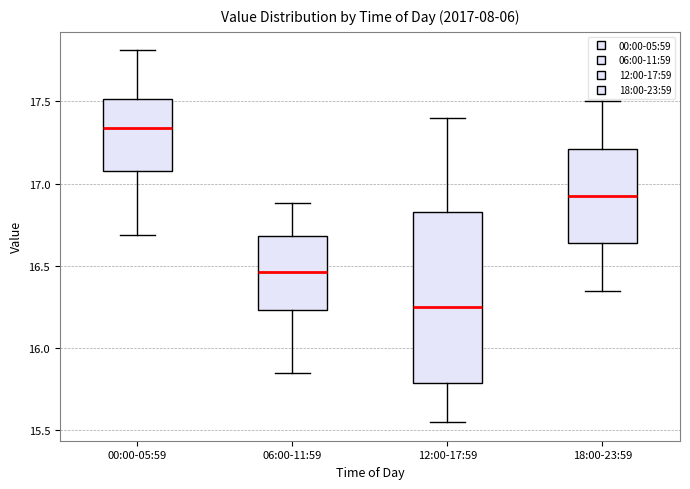

Reading left to right, read every box against the y-axis: the position of its median line, the range the box covers, and the ends of its whiskers. The values are not printed on the chart, so give them approximately, as read against the axis.

00:00-05:59: median 17.35, box 17.10 to 17.50, whiskers 16.70 to 17.80
06:00-11:59: median 16.45, box 16.25 to 16.70, whiskers 15.85 to 16.90
12:00-17:59: median 16.25, box 15.80 to 16.85, whiskers 15.55 to 17.40
18:00-23:59: median 16.95, box 16.65 to 17.20, whiskers 16.35 to 17.50